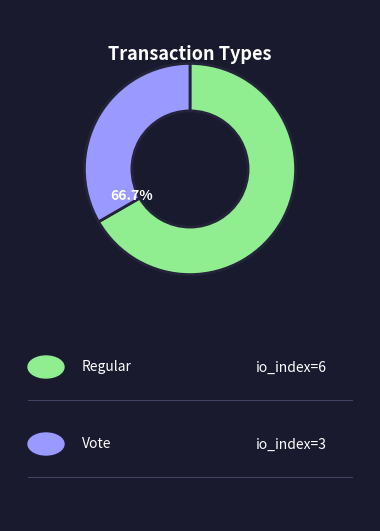

To the nearest percent, what is the average slice percentage?

50%